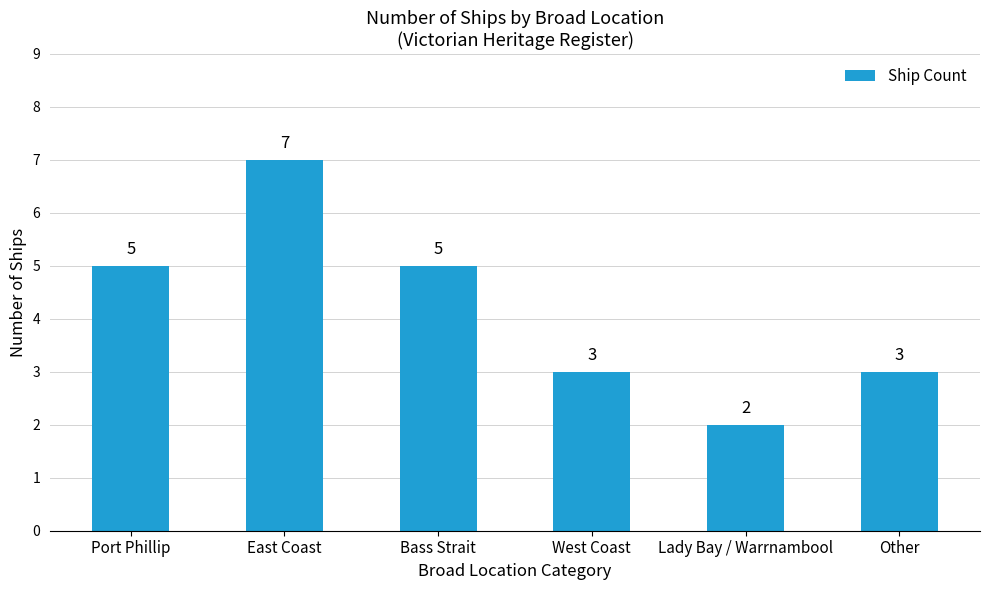

What is the sum of all values?

25